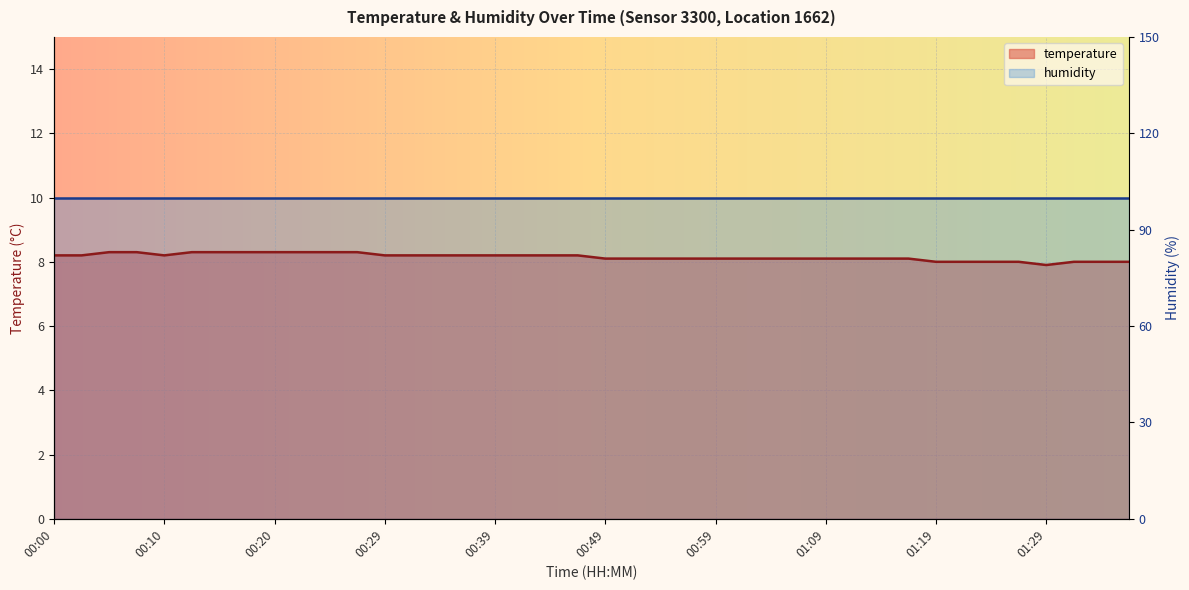

List the labels in order of value, smallest first.

01:29, 01:19, 01:21, 01:24, 01:26, 01:31, 01:33, 01:36, 00:49, 00:51, 00:54, 00:56, 00:59, 01:01, 01:04, 01:06, 01:09, 01:11, 01:14, 01:16, 00:00, 00:03, 00:10, 00:29, 00:32, 00:34, 00:37, 00:39, 00:42, 00:44, 00:47, 00:05, 00:07, 00:12, 00:15, 00:17, 00:20, 00:22, 00:25, 00:27